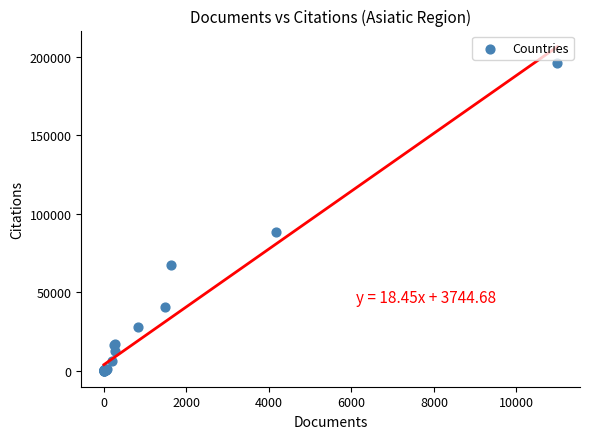

What Y value in the scatter plot is closest to 98162?

88302